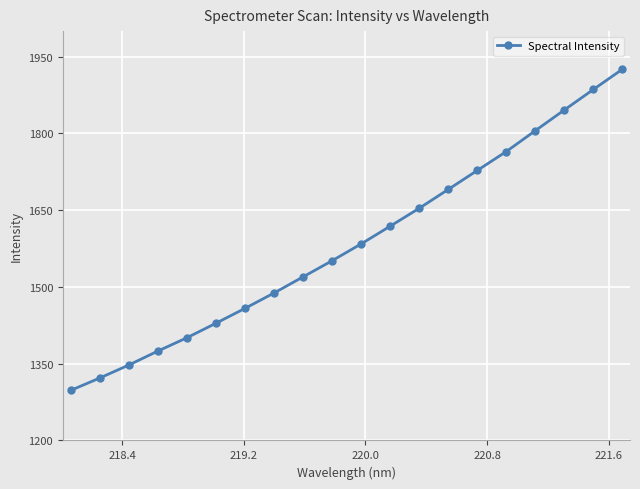

What is the sum of all values?

31690.0